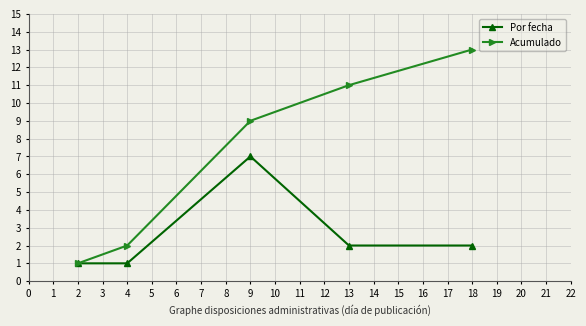

Which series changed the most between 9 and 13?

Por fecha